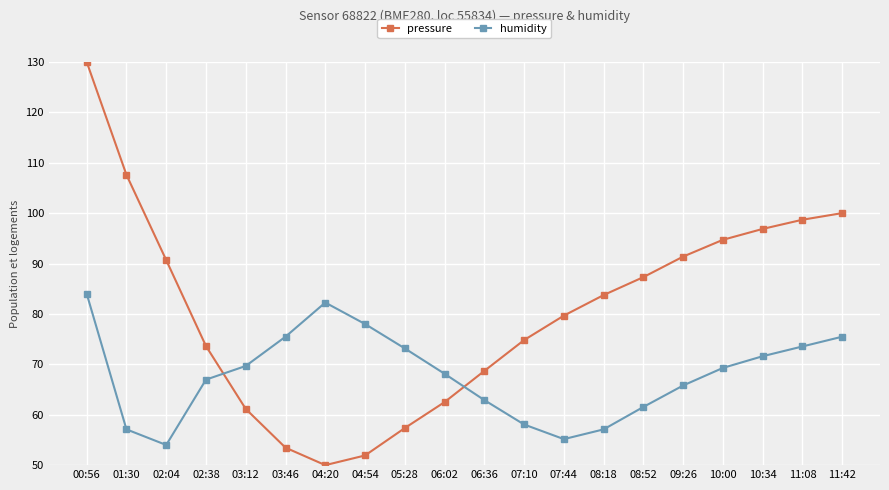

The pressure series shows 96.9 at 10:34. True or false?

True